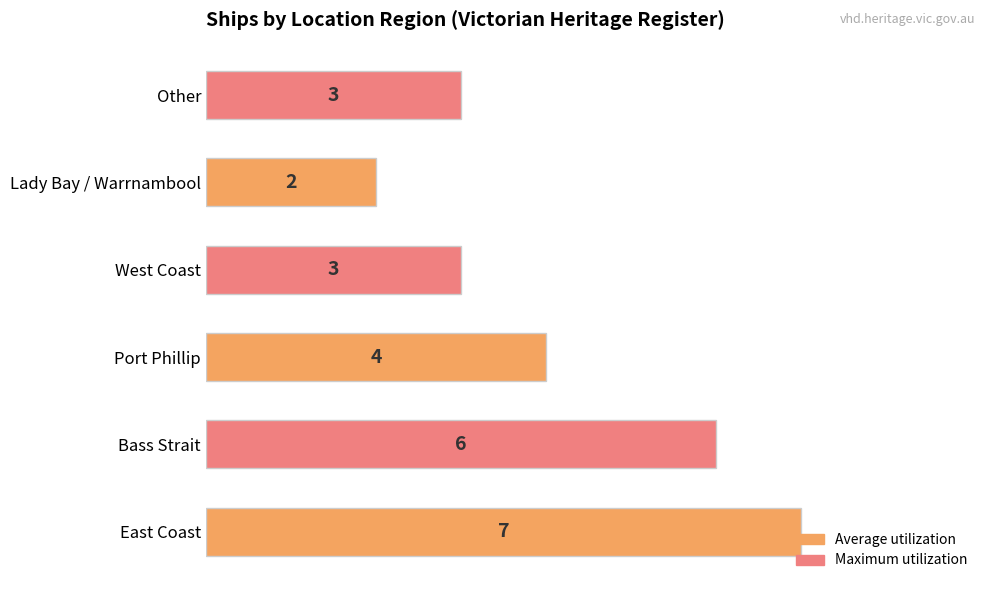

Does the chart contain any negative values?

No